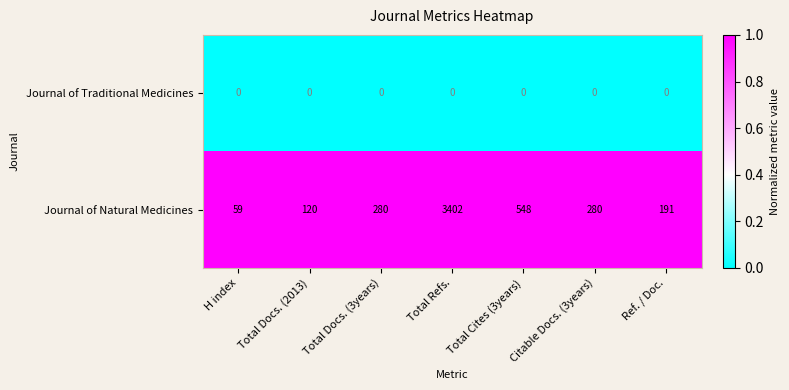

The value of Journal of Traditional Medicines at Total Cites (3years) is 0. True or false?

True